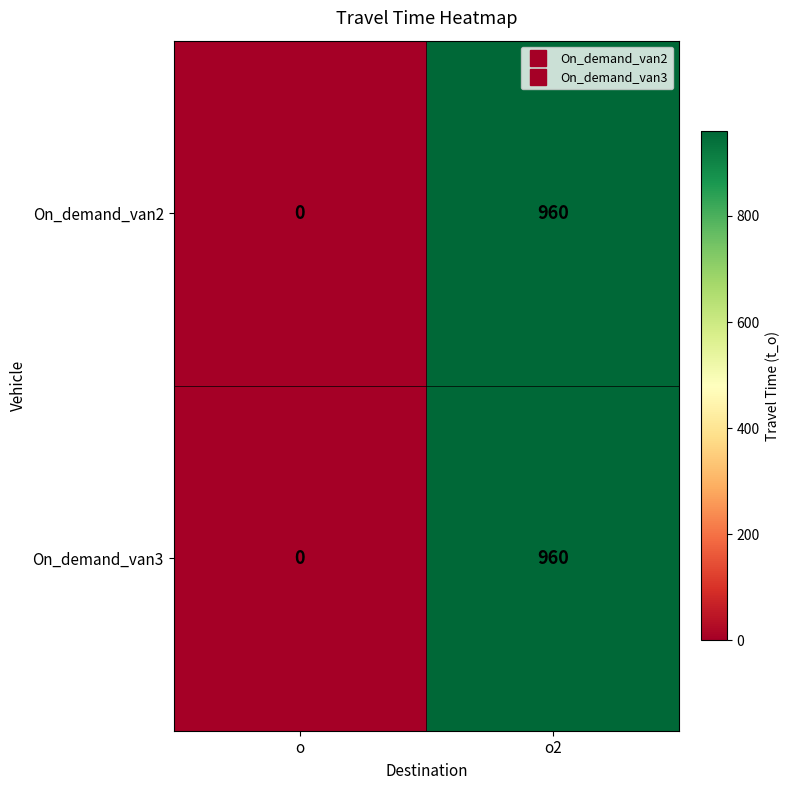

Reading left to right, transcribe all the data shown in this chart.

On_demand_van2: 0	960
On_demand_van3: 0	960